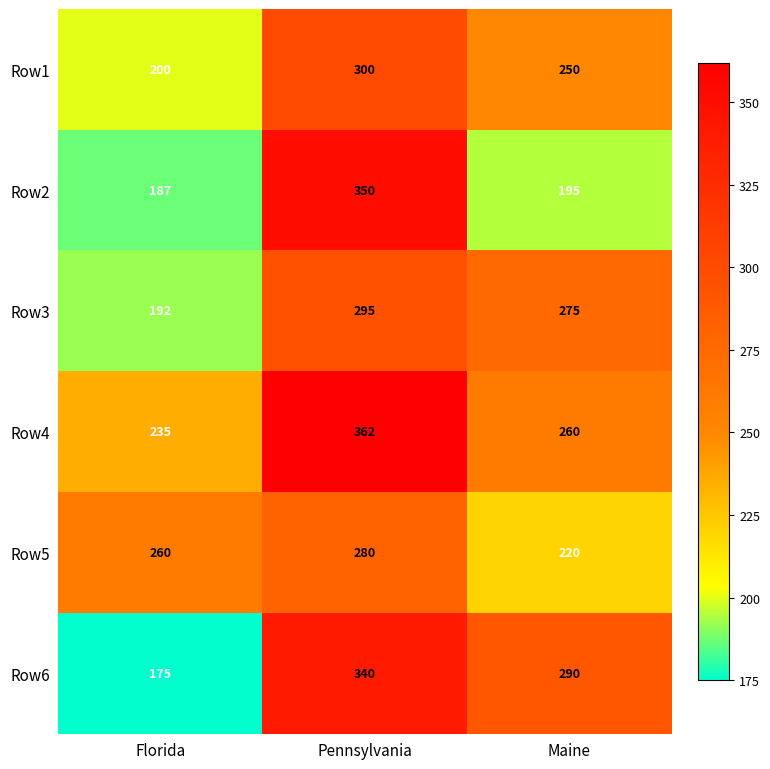

Which label corresponds to the largest value in the chart?

Pennsylvania